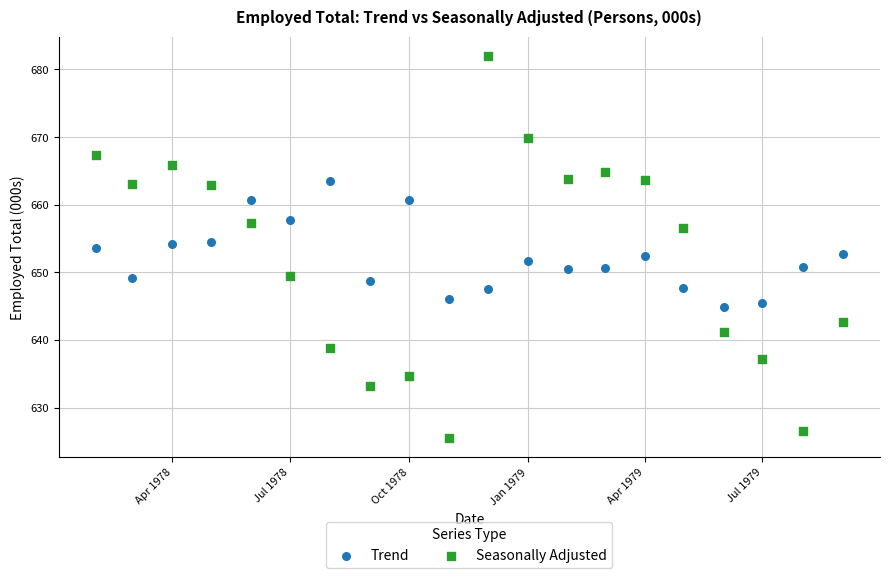

What is the X range (max minus min) for the scatter plot?

577.0